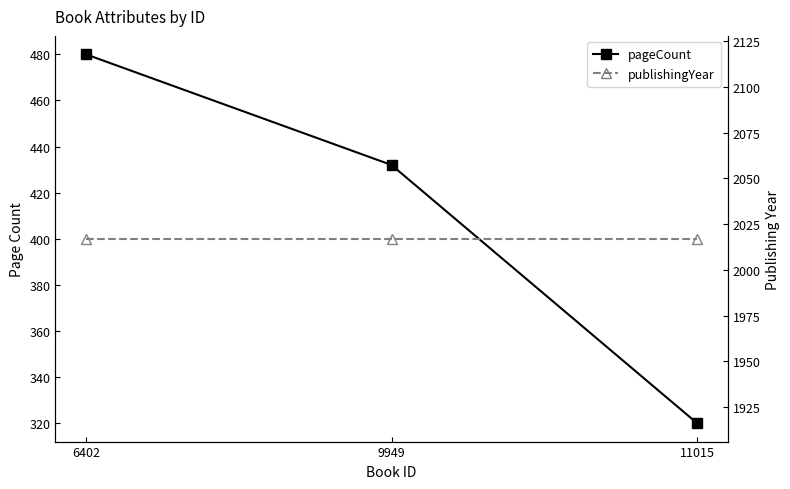

Reading left to right, what are all the values shown in this chart?

pageCount: 480	432	320
publishingYear: 2017	2017	2017